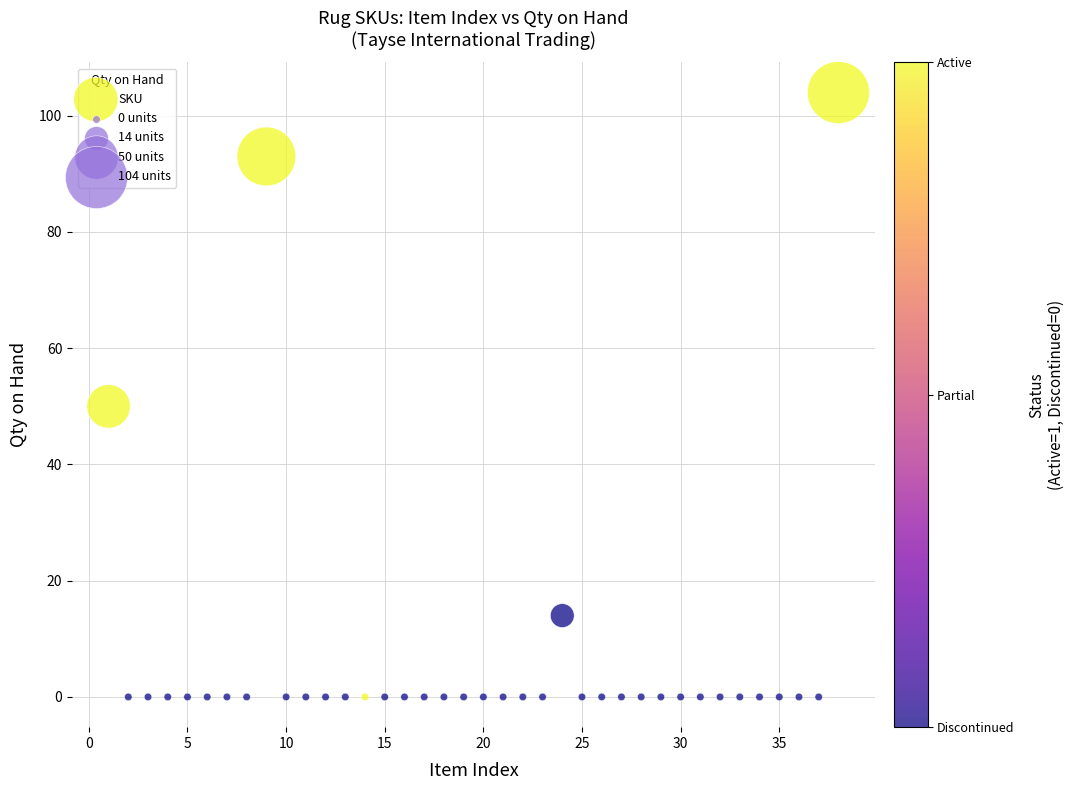

What is the range of X values (max minus min)?

37